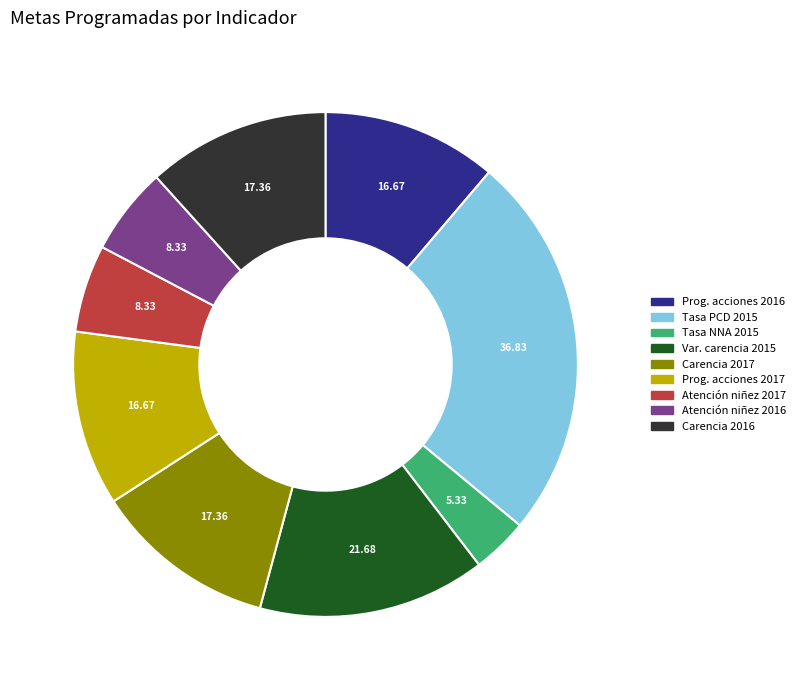

How many segments does this pie chart have?

9